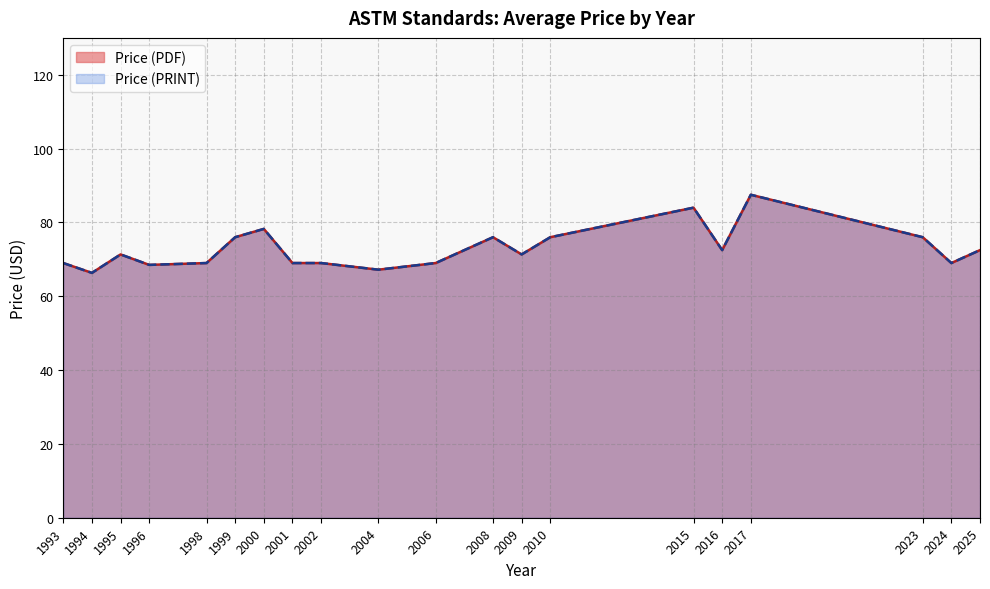

Does the chart display data point markers on the line(s)?

No